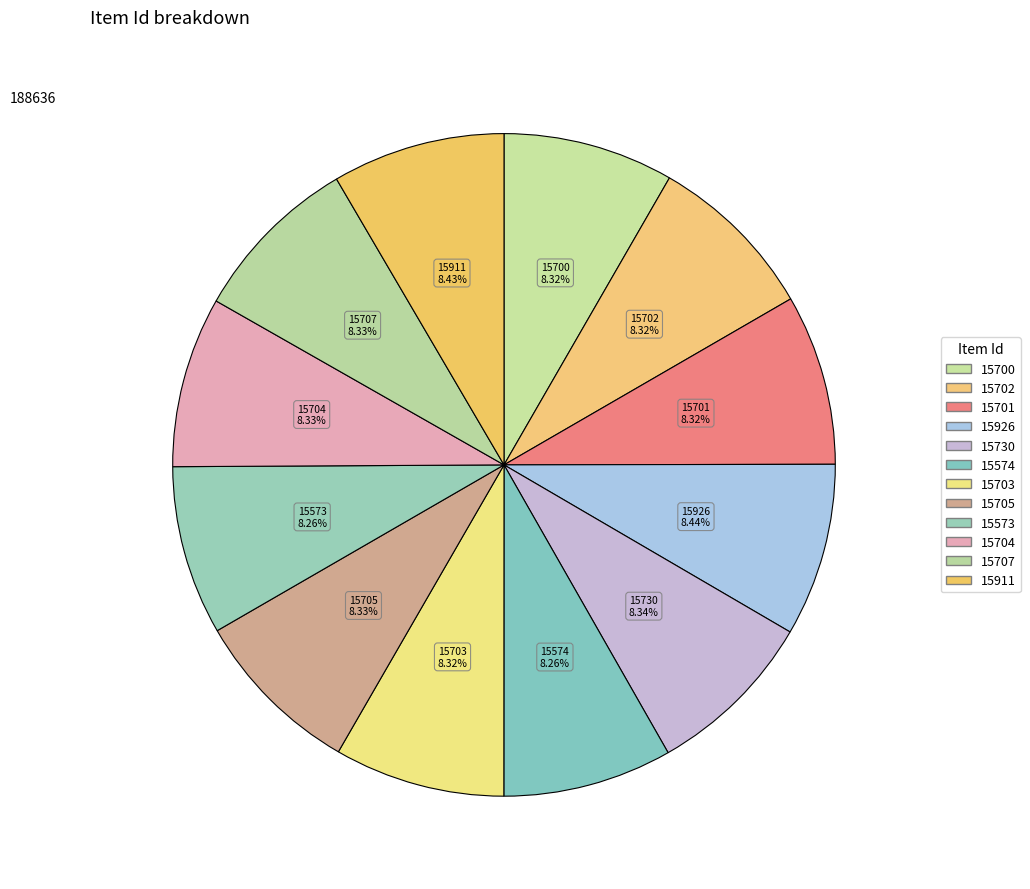

Does any single category account for the majority?

No